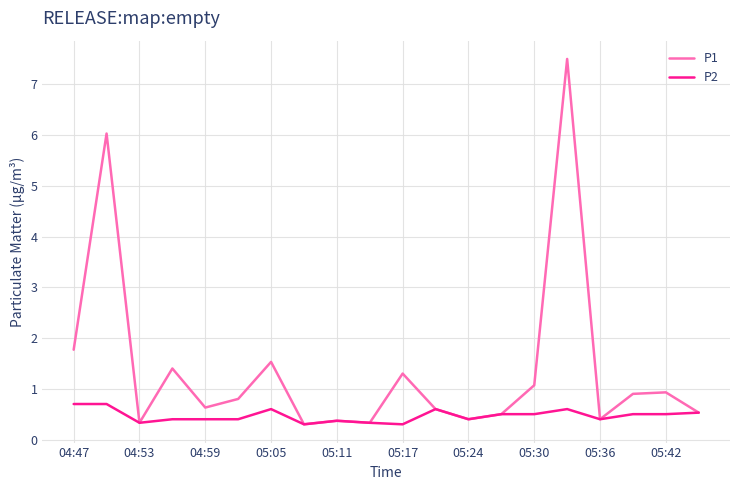

Which series has the largest range (max minus min)?

P1